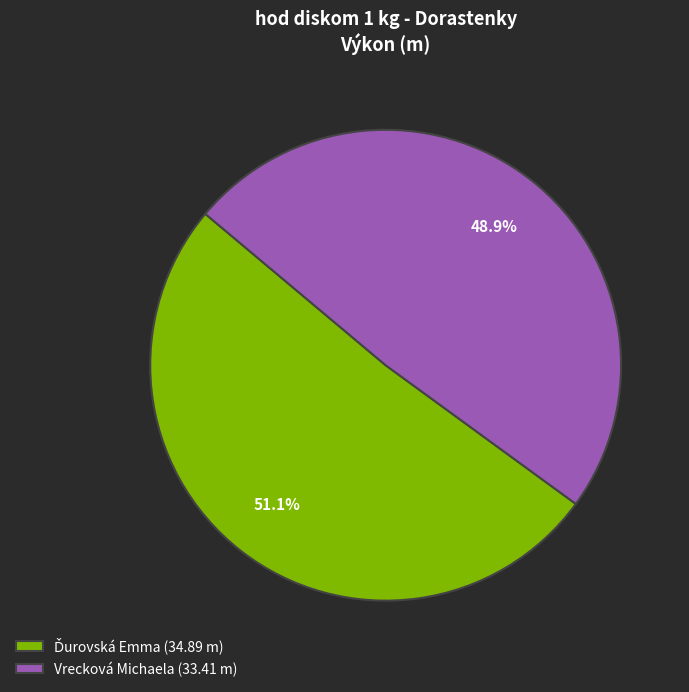

What percentage is NOT represented by Vrecková Michaela (33.41 m)?

51.1%